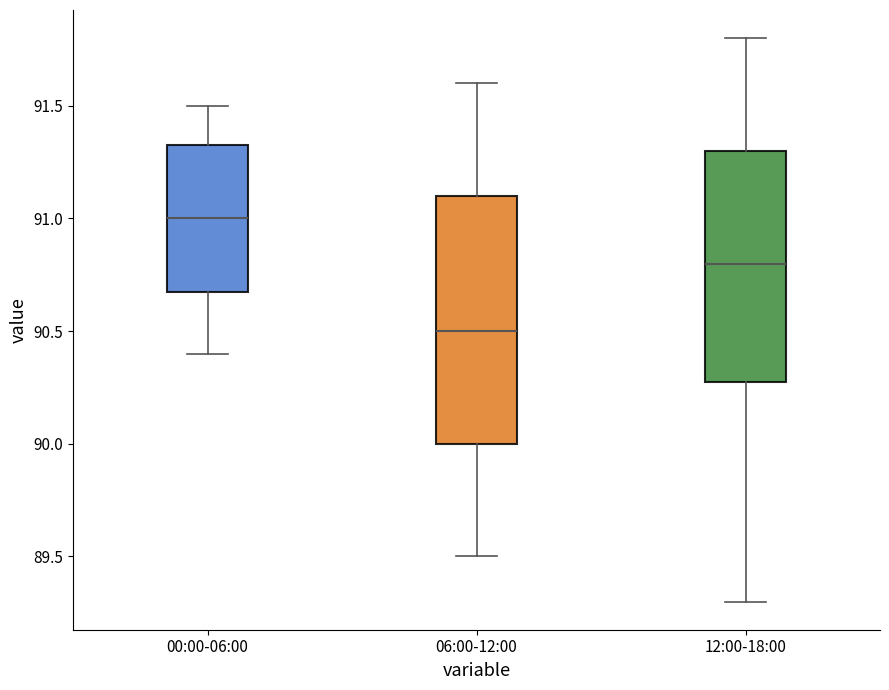

Reading left to right, transcribe this box plot: for each box, give where its median line is, the range the box spans, and where its two whiskers end, as read against the y-axis. The values are not printed on the chart, so give them approximately, as read against the axis.

00:00-06:00: median 91.00, box 90.70 to 91.35, whiskers 90.40 to 91.50
06:00-12:00: median 90.50, box 90.00 to 91.10, whiskers 89.50 to 91.60
12:00-18:00: median 90.80, box 90.30 to 91.30, whiskers 89.30 to 91.80